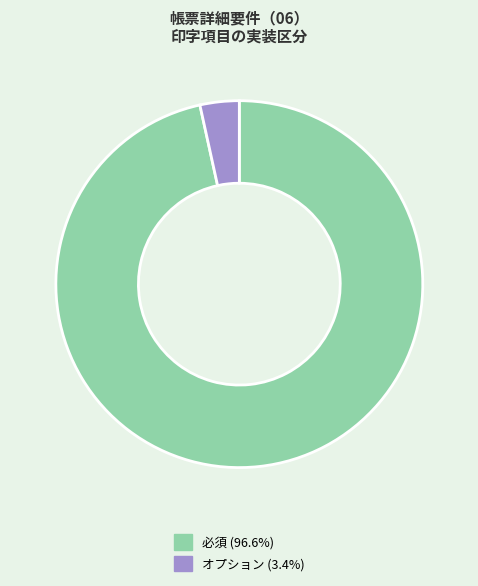

Rank the categories by value from lowest to highest.

オプション, 必須